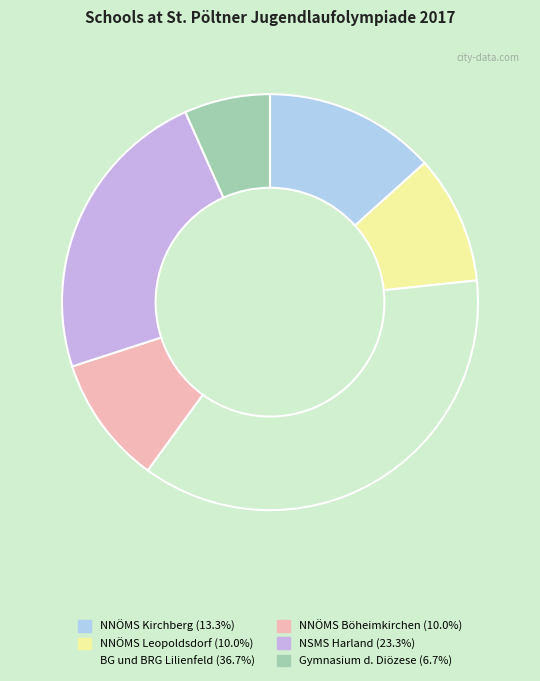

Approximately how many times larger is the value at NNÖMS Böheimkirchen (10.0%) compared to BG und BRG Lilienfeld (36.7%)?

0.3